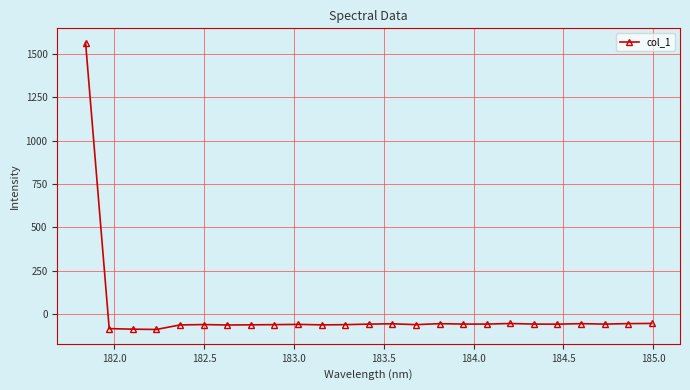

True or false: there are more than 1 points higher than both neighbors.

True